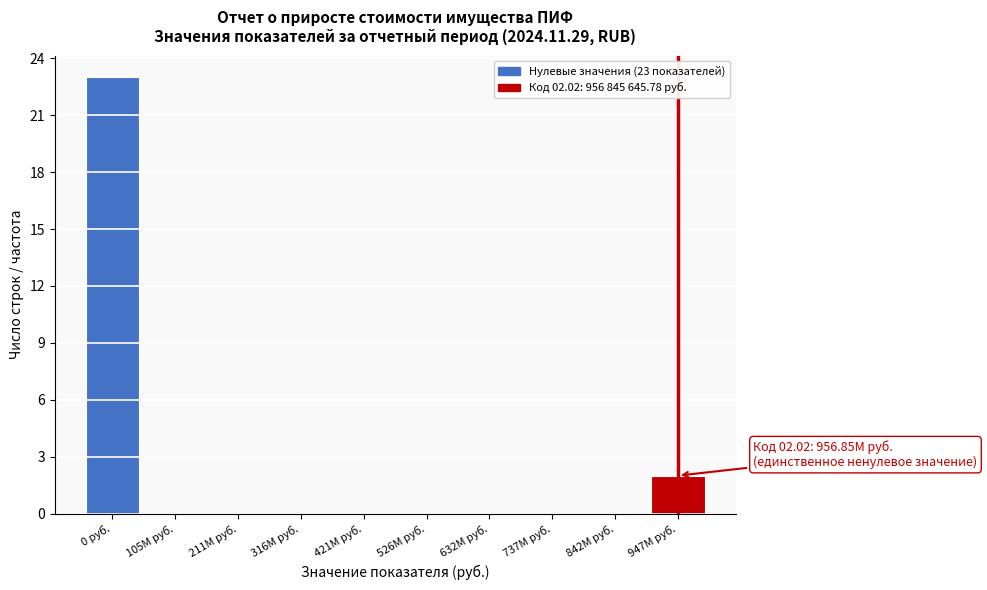

Reading right to left, extract all data points from this chart.

947M руб.=2	842M руб.=0	737M руб.=0	632M руб.=0	526M руб.=0	421M руб.=0	316M руб.=0	211M руб.=0	105M руб.=0	0 руб.=23